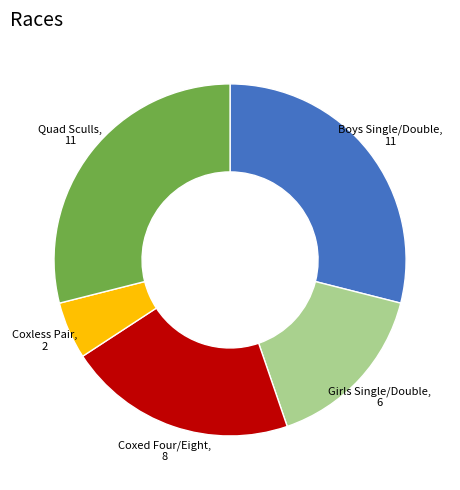

Which slice is the smallest?

Coxless Pair